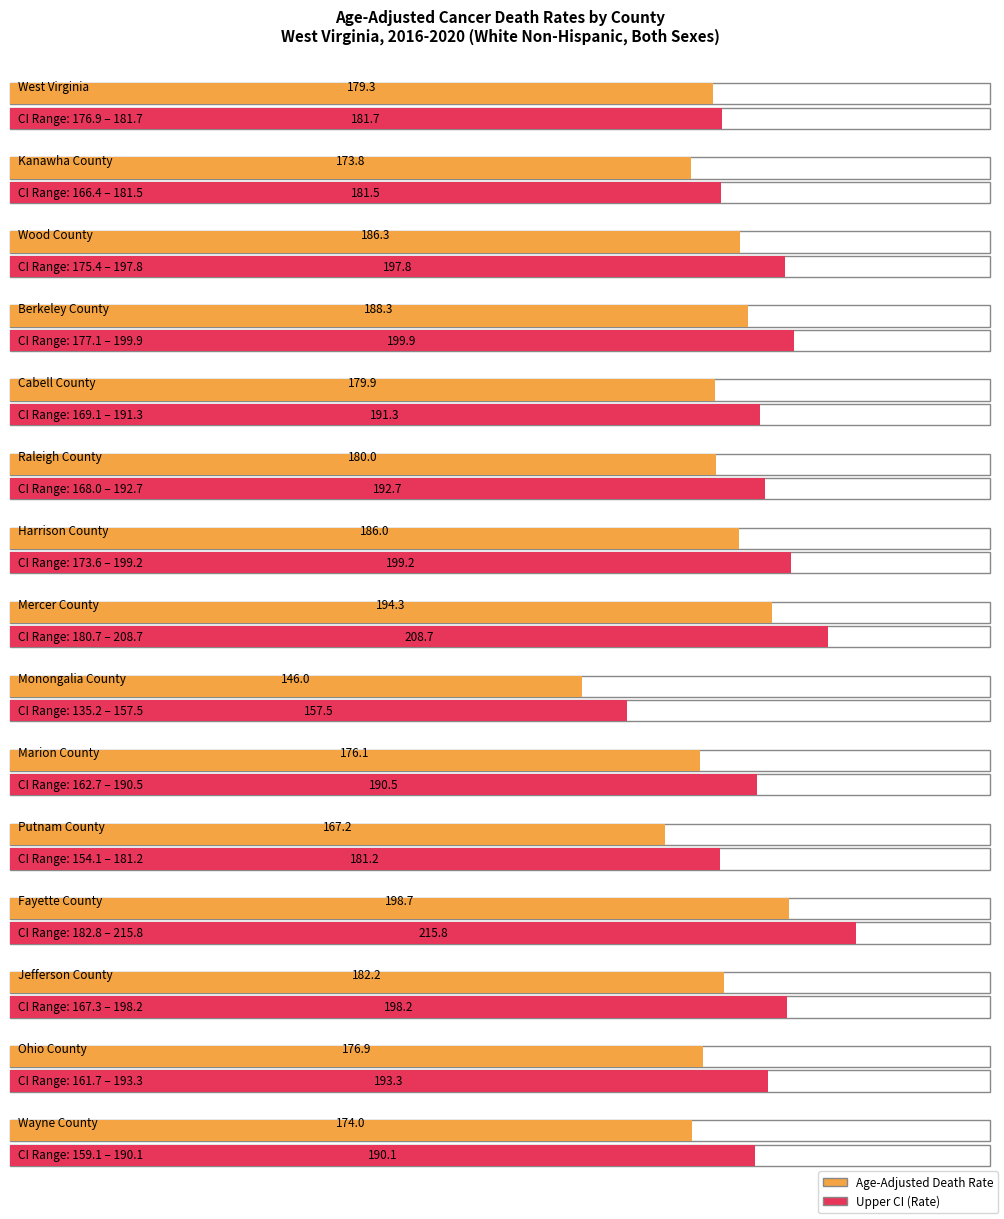

At which label does Age-Adjusted Death Rate first exceed 176?

West Virginia